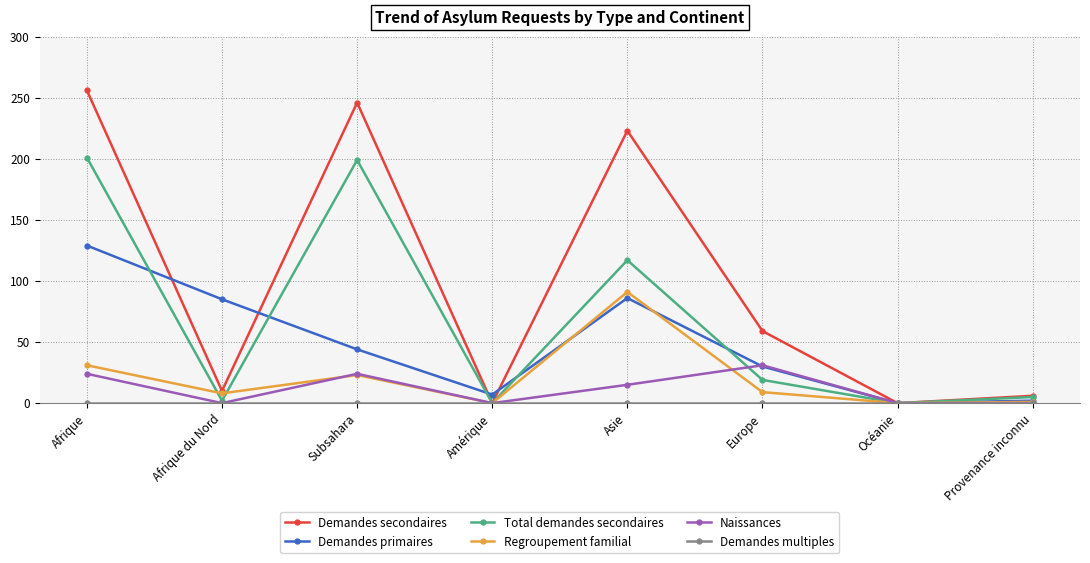

What position from the right is Amérique?

5